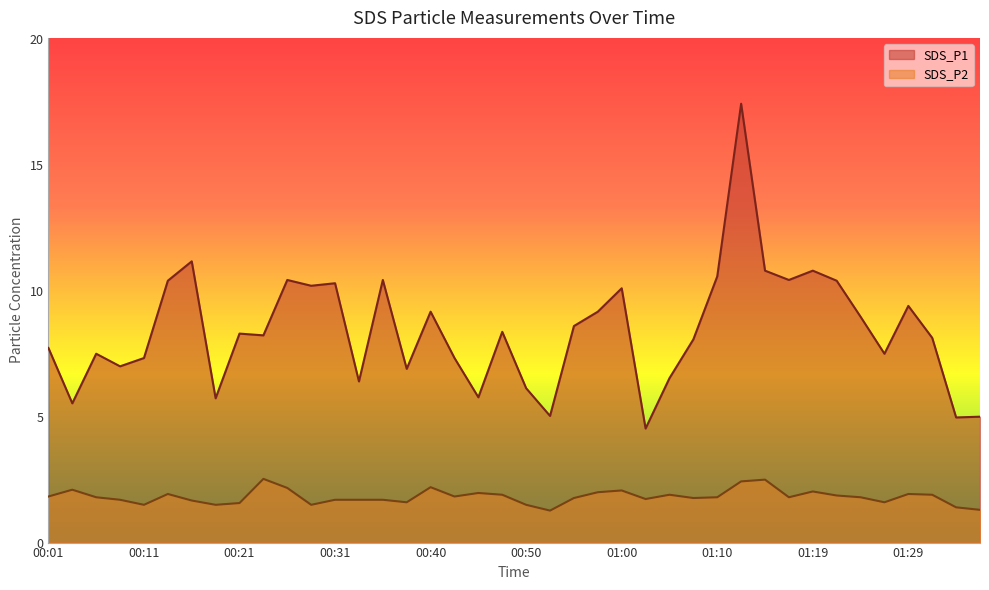

What is the average value of the SDS_P1 series?

8.4